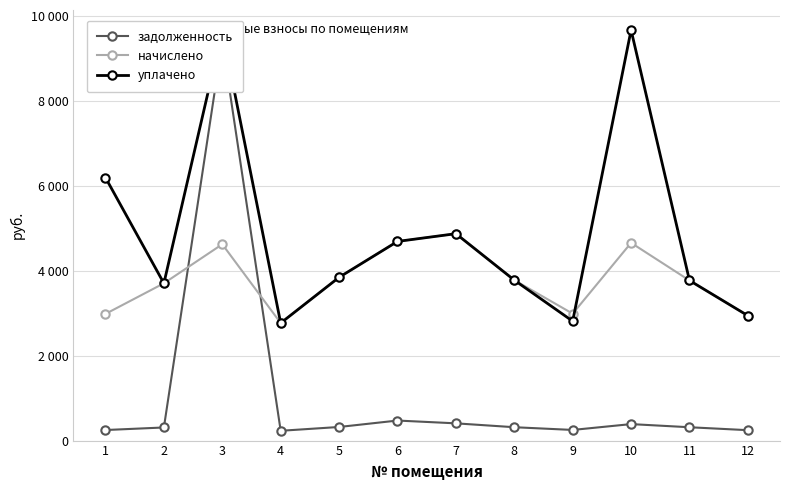

Which series ends up on top after the final intersection of начислено and задолженность?

начислено